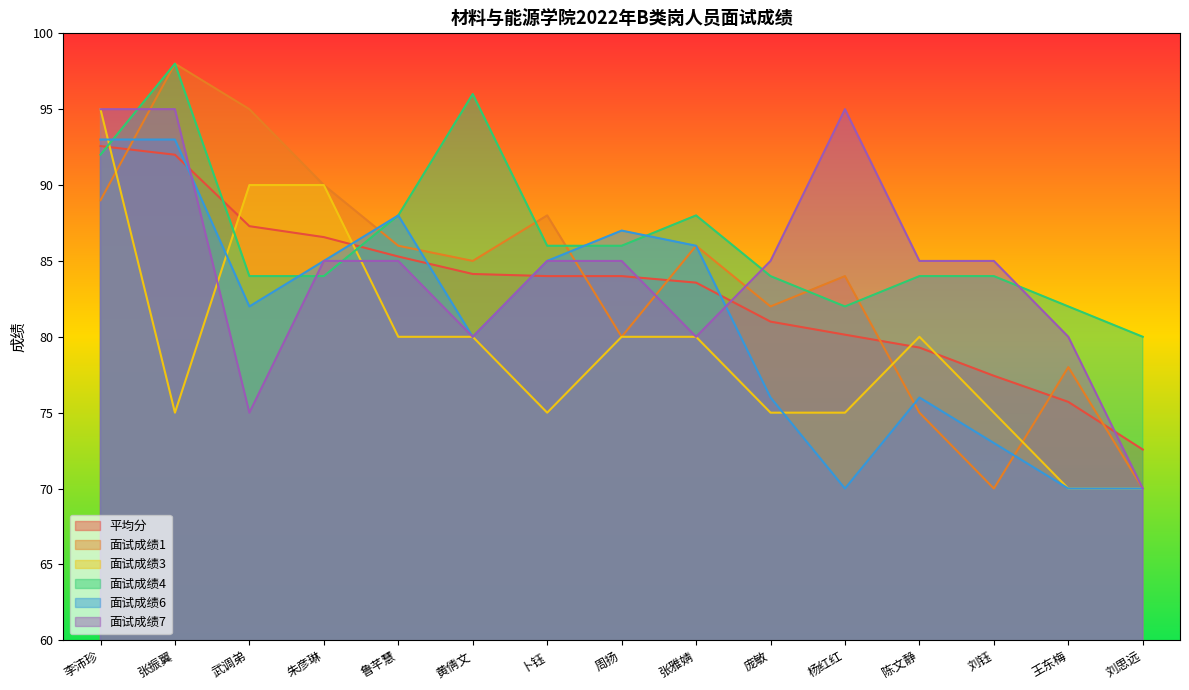

Which category has the highest value in the 面试成绩6 series?

李沛珍